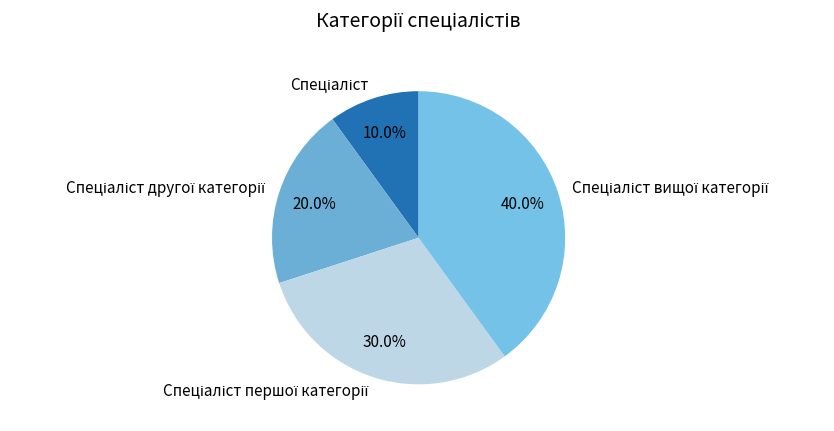

To the nearest percent, what portion does Спеціаліст першої категорії represent?

30%